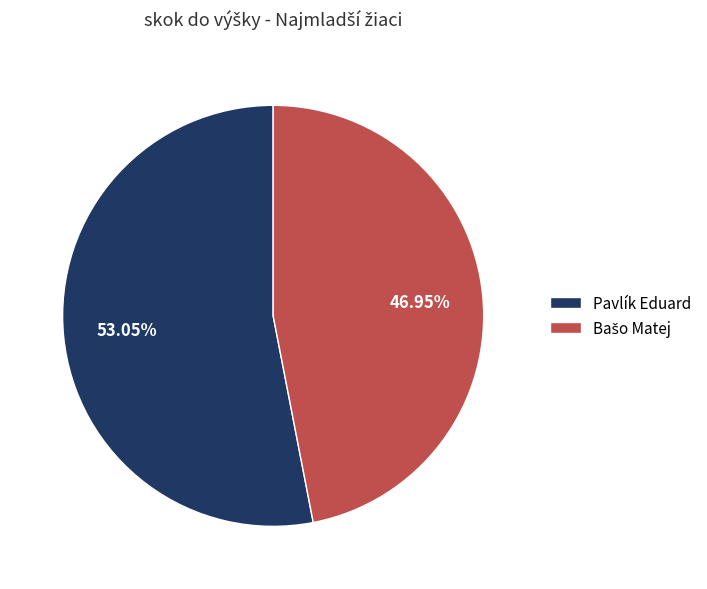

Does any single category account for the majority?

Yes